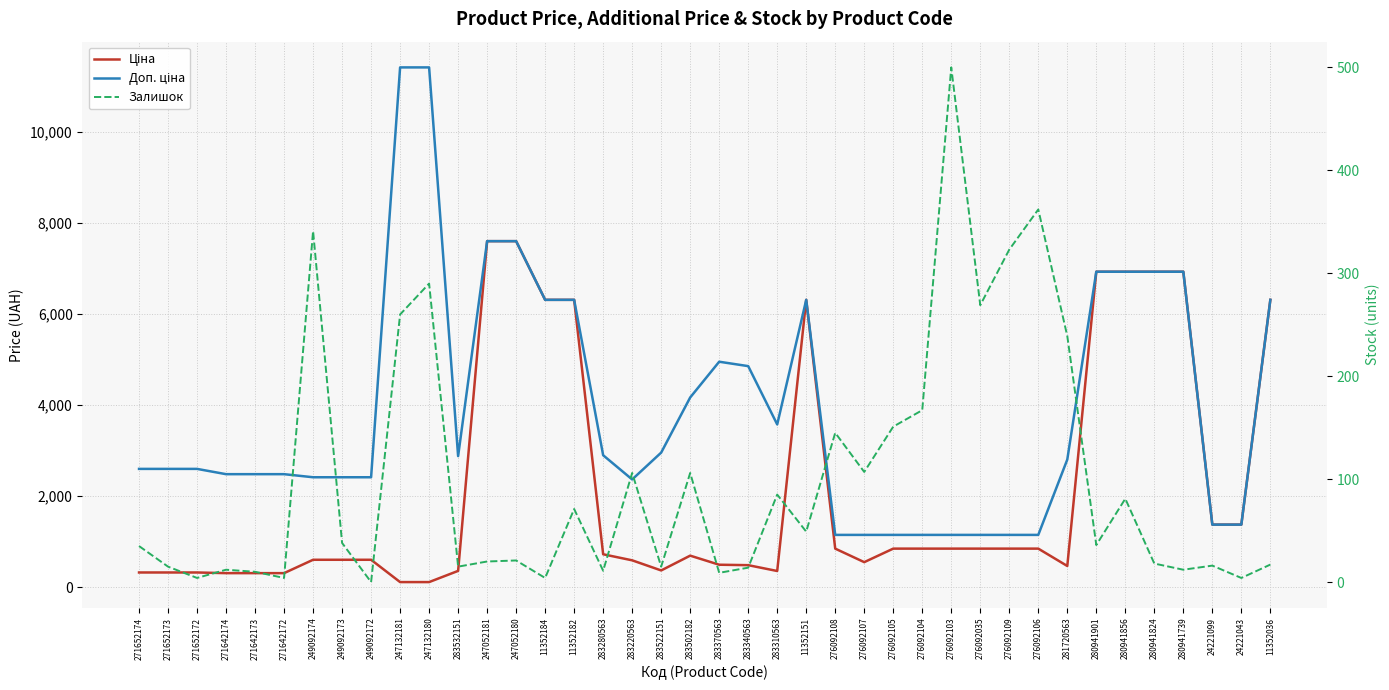

Reading right to left, what are all the values shown in this chart?

Ціна: 11352036=6308.8	24221043=1375.4	24221099=1375.4	280941739=6925.7	280941824=6925.7	280941856=6925.7	280941901=6925.7	281720563=467.3	276092106=848.4	276092109=848.4	276092035=848.4	276092103=848.4	276092104=848.4	276092105=848.4	276092107=551.5	276092108=848.4	11352151=6308.8	283310563=357.4	283340563=485.4	283370563=495.0	283502182=694.3	283522151=369.5	283220563=591.6	283280563=724.5	11352182=6308.8	11352184=6308.8	247052180=7596.5	247052181=7596.5	283532151=359.9	247132180=114.1	247132181=114.1	249092172=603.7	249092173=603.7	249092174=603.7	271642172=310.3	271642173=310.3	271642174=310.3	271652172=324.8	271652173=324.8	271652174=324.8
Доп. ціна: 11352036=6308.8	24221043=1375.0	24221099=1375.0	280941739=6925.7	280941824=6925.7	280941856=6925.7	280941901=6925.7	281720563=2803.6	276092106=1149.7	276092109=1149.7	276092035=1149.7	276092103=1149.7	276092104=1149.7	276092105=1149.7	276092107=1149.7	276092108=1149.7	11352151=6308.8	283310563=3573.9	283340563=4853.8	283370563=4950.4	283502182=4165.6	283522151=2955.8	283220563=2366.5	283280563=2897.8	11352182=6308.8	11352184=6308.8	247052180=7596.5	247052181=7596.5	283532151=2878.8	247132180=11410.0	247132181=11410.0	249092172=2414.8	249092173=2414.8	249092174=2414.8	271642172=2482.4	271642173=2482.4	271642174=2482.4	271652172=2598.3	271652173=2598.3	271652174=2598.3
Залишок: 11352036=17.0	24221043=4.0	24221099=16.0	280941739=12.0	280941824=18.0	280941856=81.0	280941901=36.0	281720563=239.0	276092106=362.0	276092109=323.0	276092035=269.0	276092103=500.0	276092104=167.0	276092105=151.0	276092107=107.0	276092108=145.0	11352151=49.0	283310563=85.0	283340563=14.0	283370563=9.0	283502182=106.0	283522151=15.0	283220563=106.0	283280563=11.0	11352182=71.0	11352184=4.0	247052180=21.0	247052181=20.0	283532151=15.0	247132180=290.0	247132181=260.0	249092172=0.0	249092173=38.0	249092174=341.0	271642172=4.0	271642173=10.0	271642174=12.0	271652172=4.0	271652173=15.0	271652174=35.0